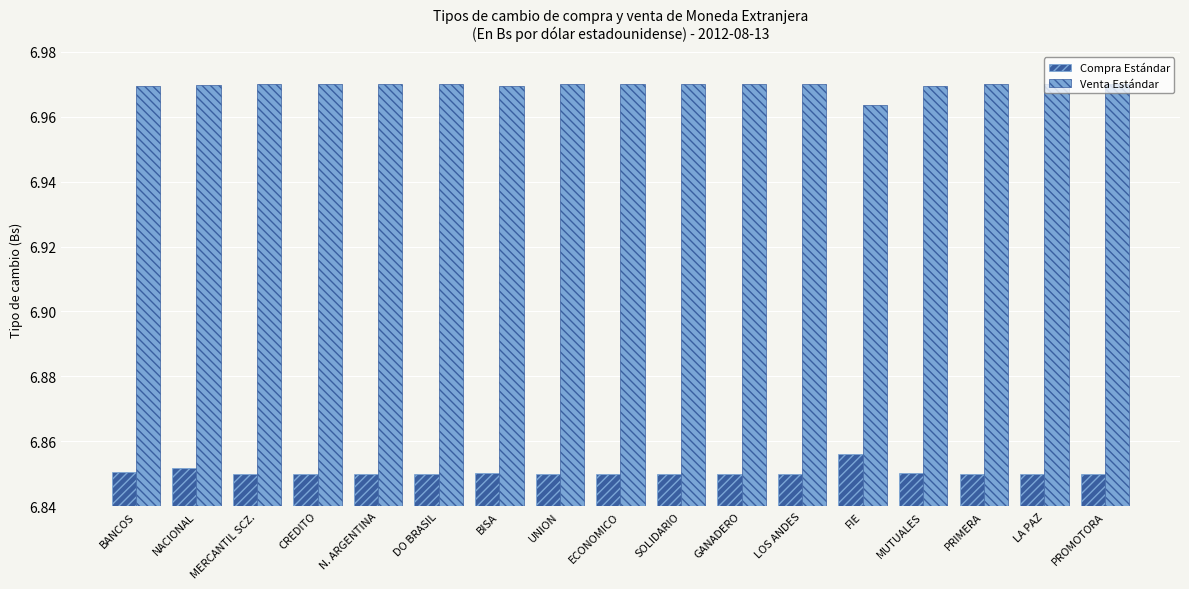

Rank the series by their average value, from highest to lowest.

Venta Estándar, Compra Estándar